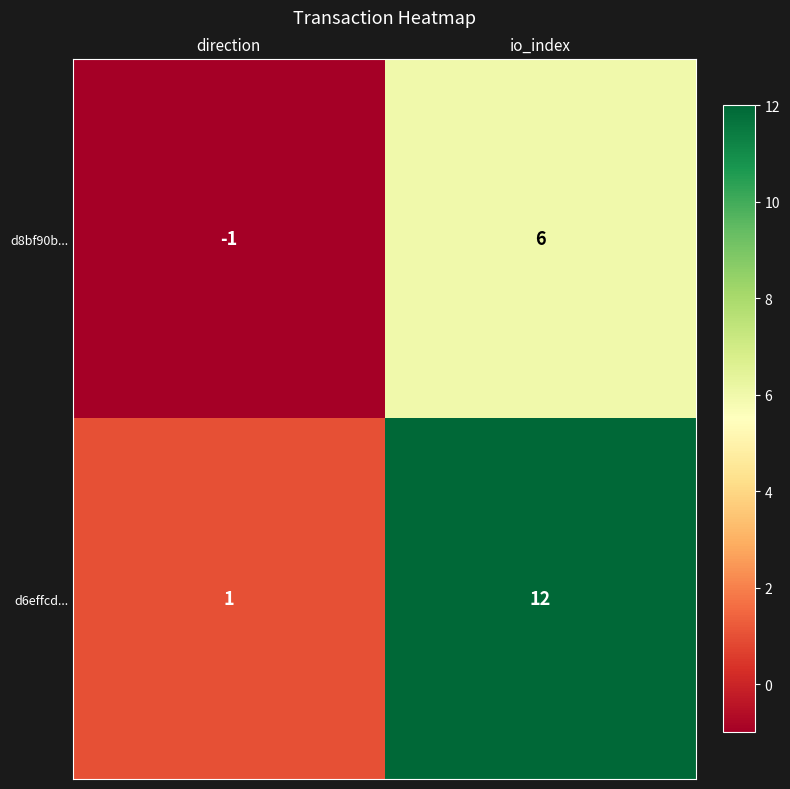

At how many categories does at least one series exceed 6?

1